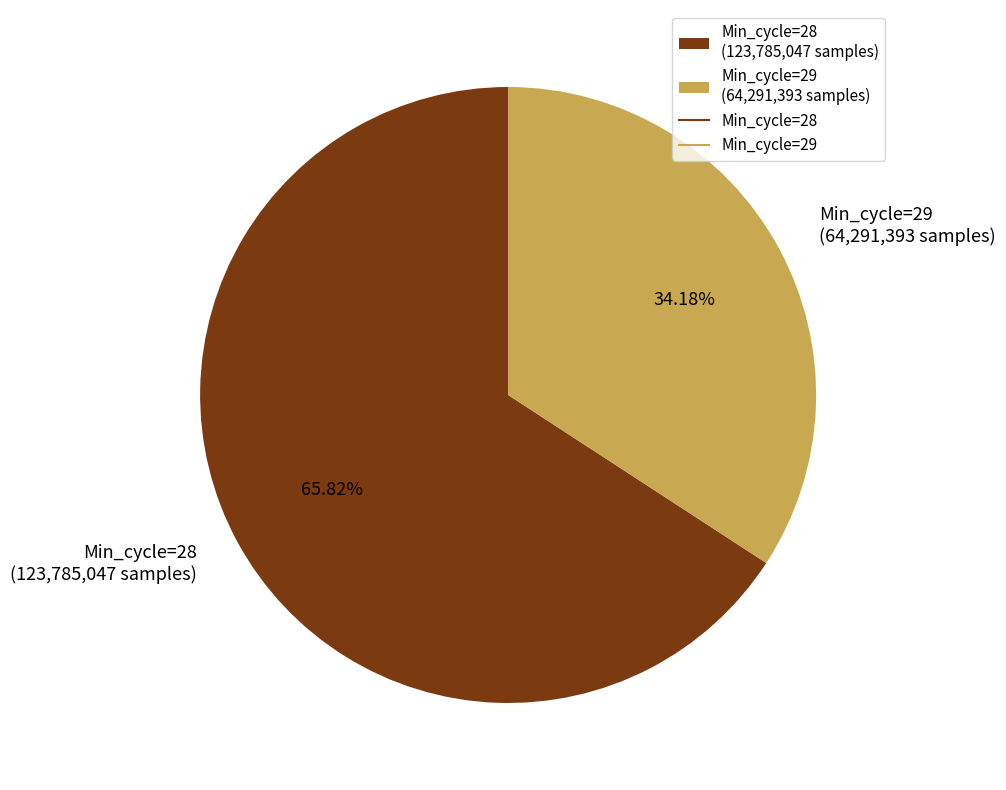

Count the number of slices in the pie.

2